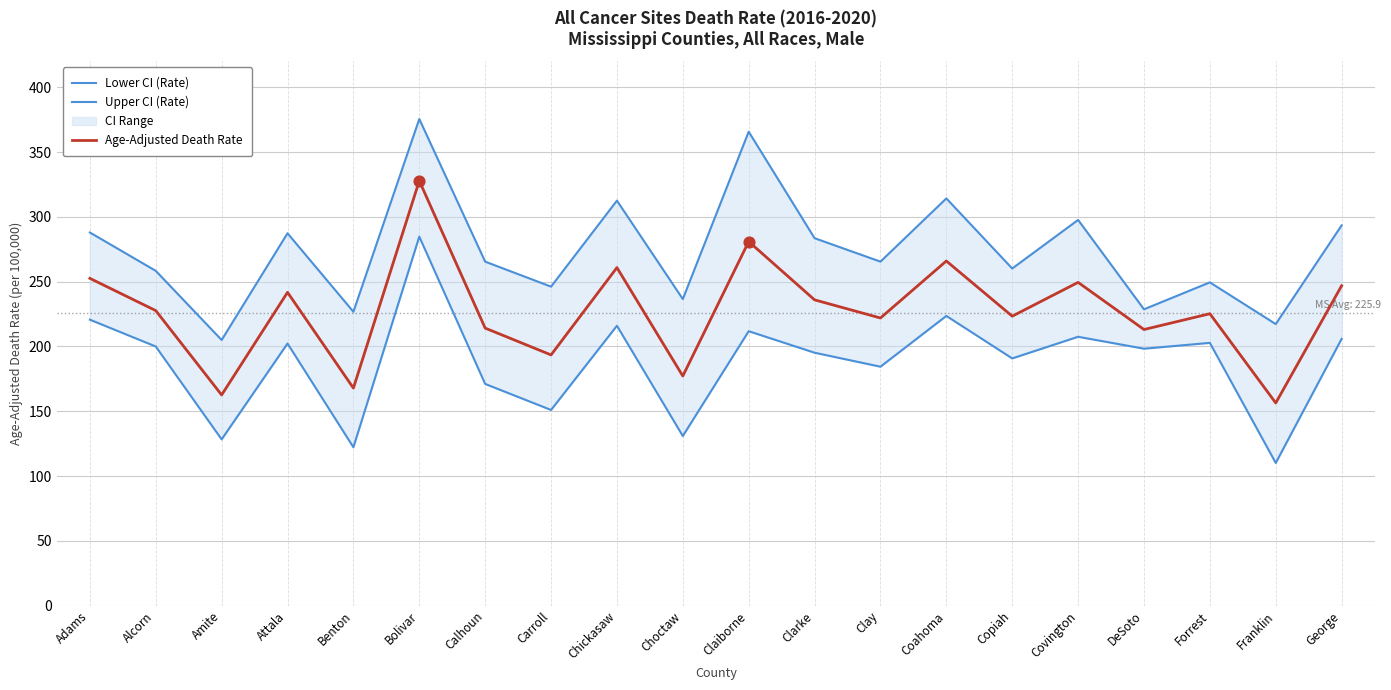

Which series reaches the maximum Y coordinate?

Upper CI (Rate)